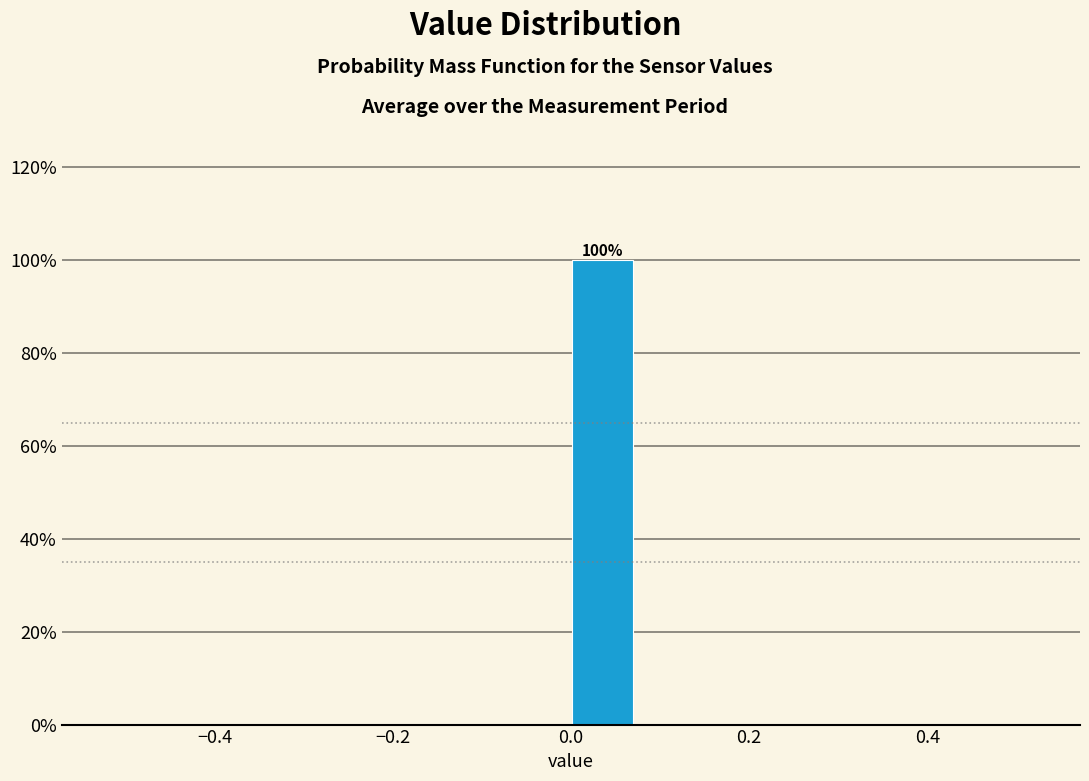

Read against the x-axis, roughly where is the centre of the tallest bar?

0.04